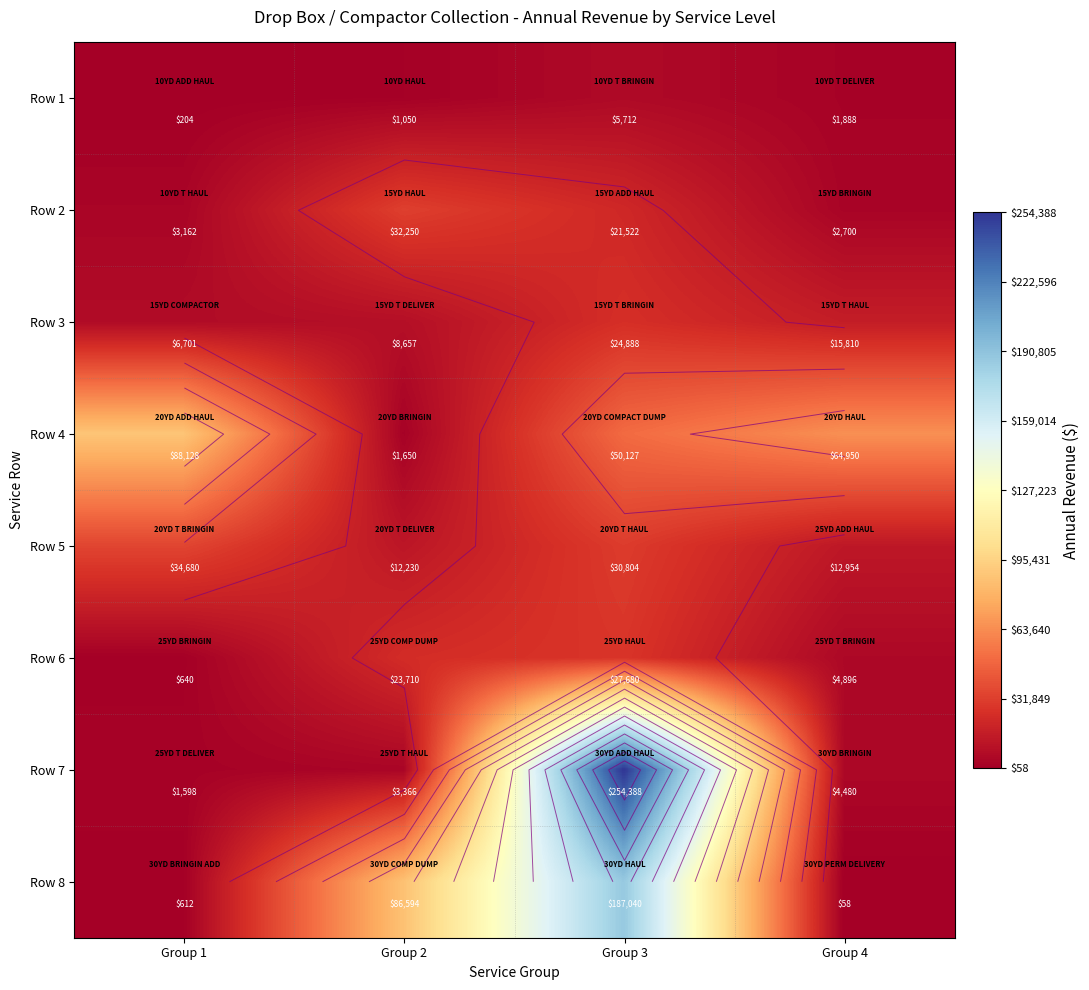

What is the difference between the maximum and minimum values in the Row 8 series?

186981.9